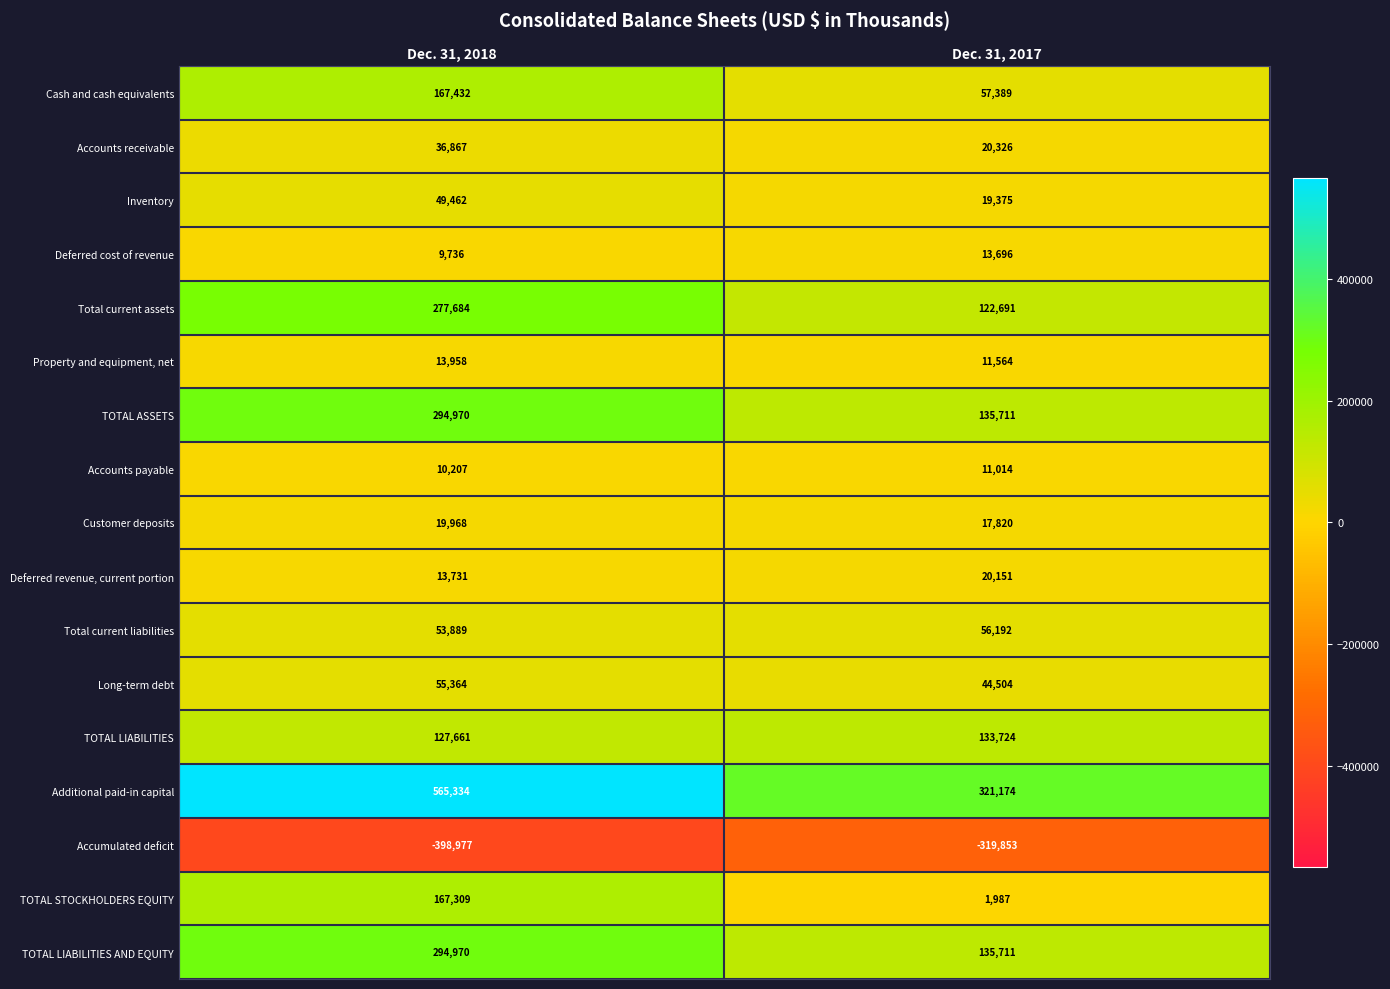

What is the smallest value displayed?

-398977